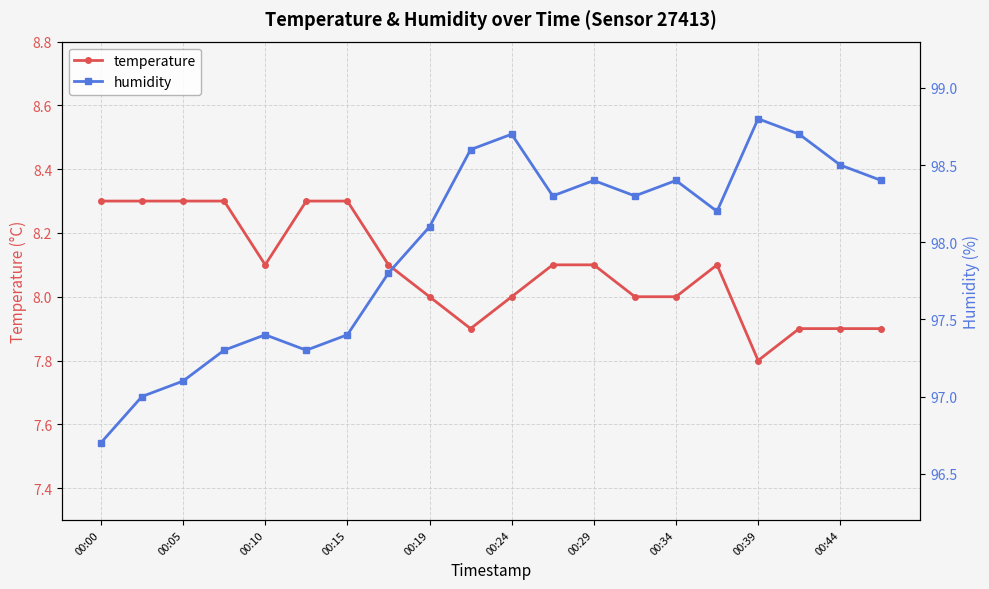

The temperature series shows 7.9 at 00:44. True or false?

True